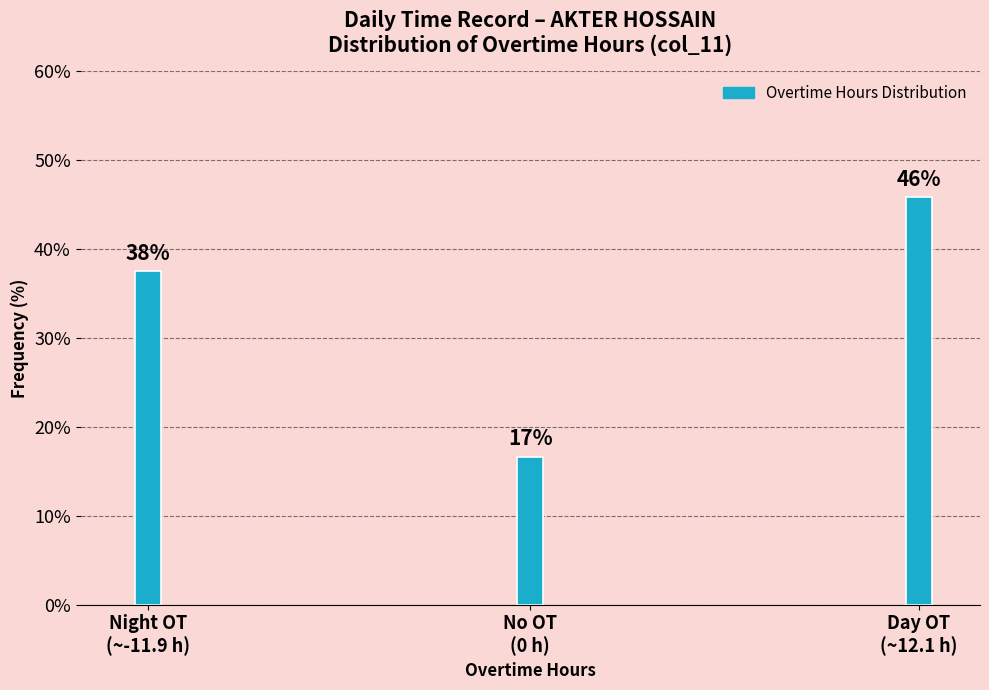

How many bars are there in total?

3